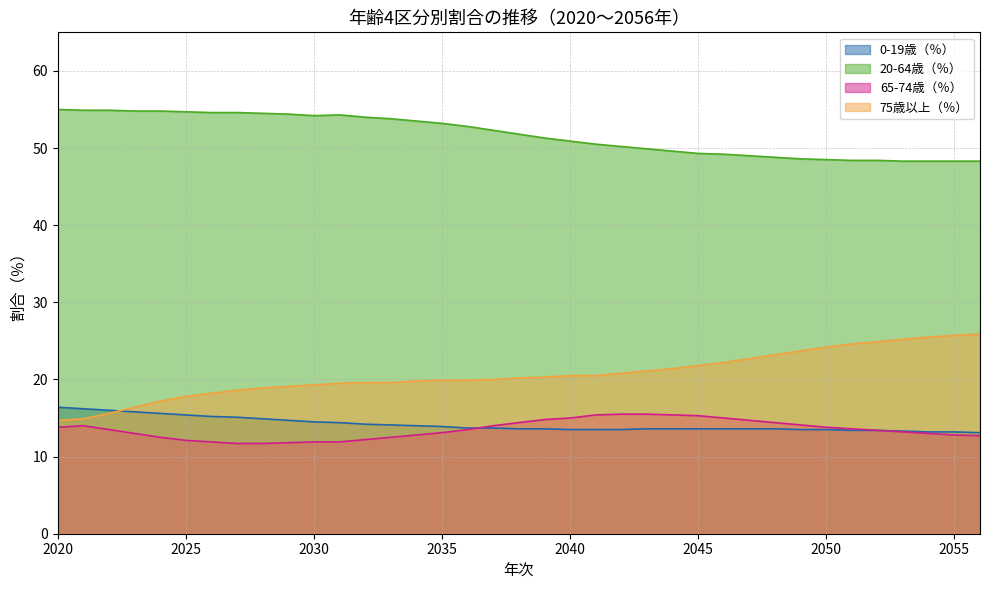

What is the average value of the 0-19歳（％） series?

14.2